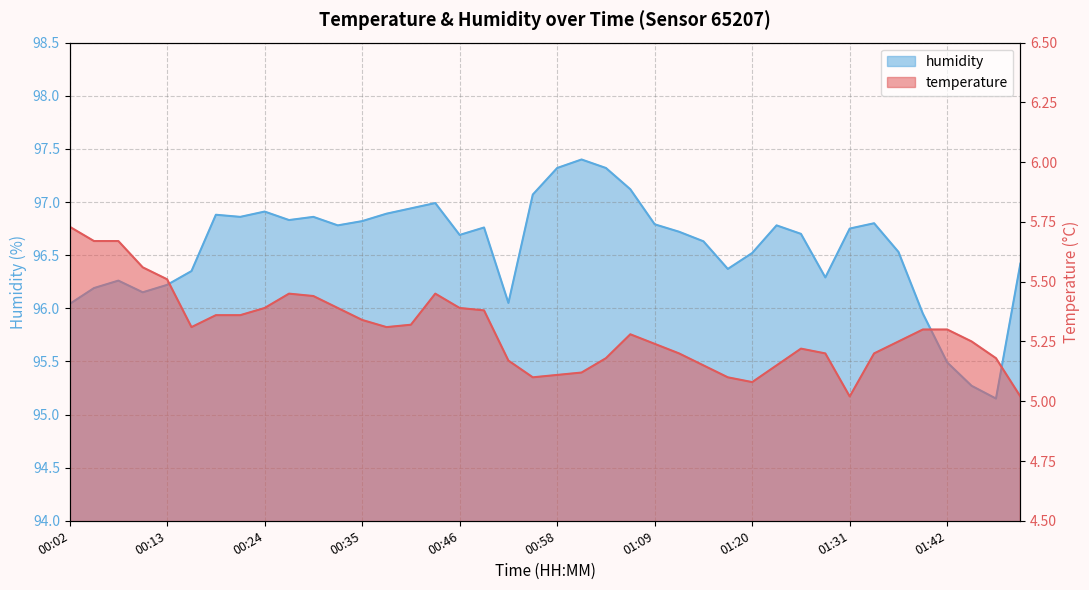

What is the value of the temperature point at the 22nd from the left?

5.1